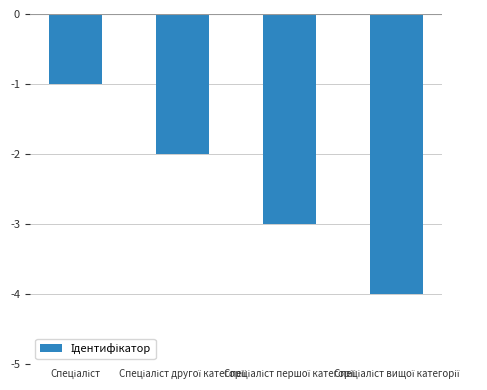

What is the difference between the maximum and minimum values?

3